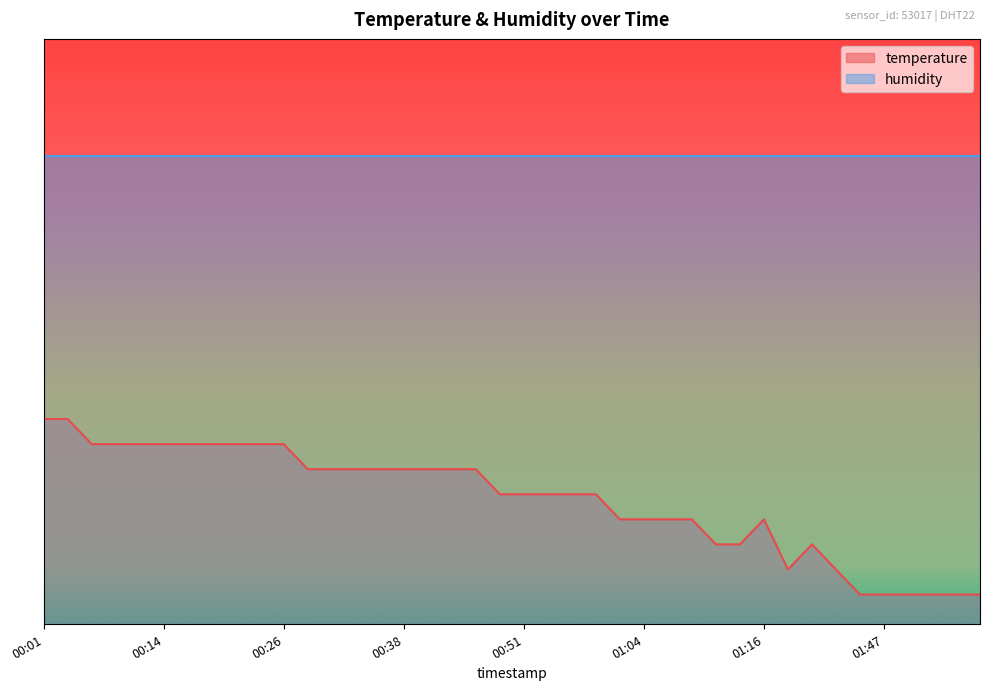

What is the change in value from 00:38 to 01:11?

-12.9